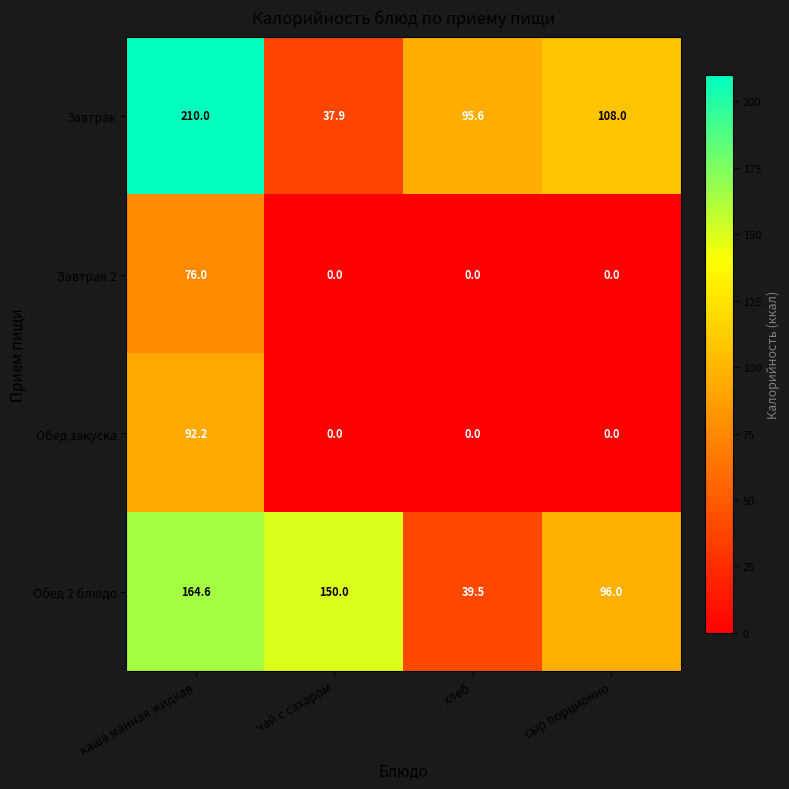

True or false: Завтрак has a value of 20.8 at хлеб.

False